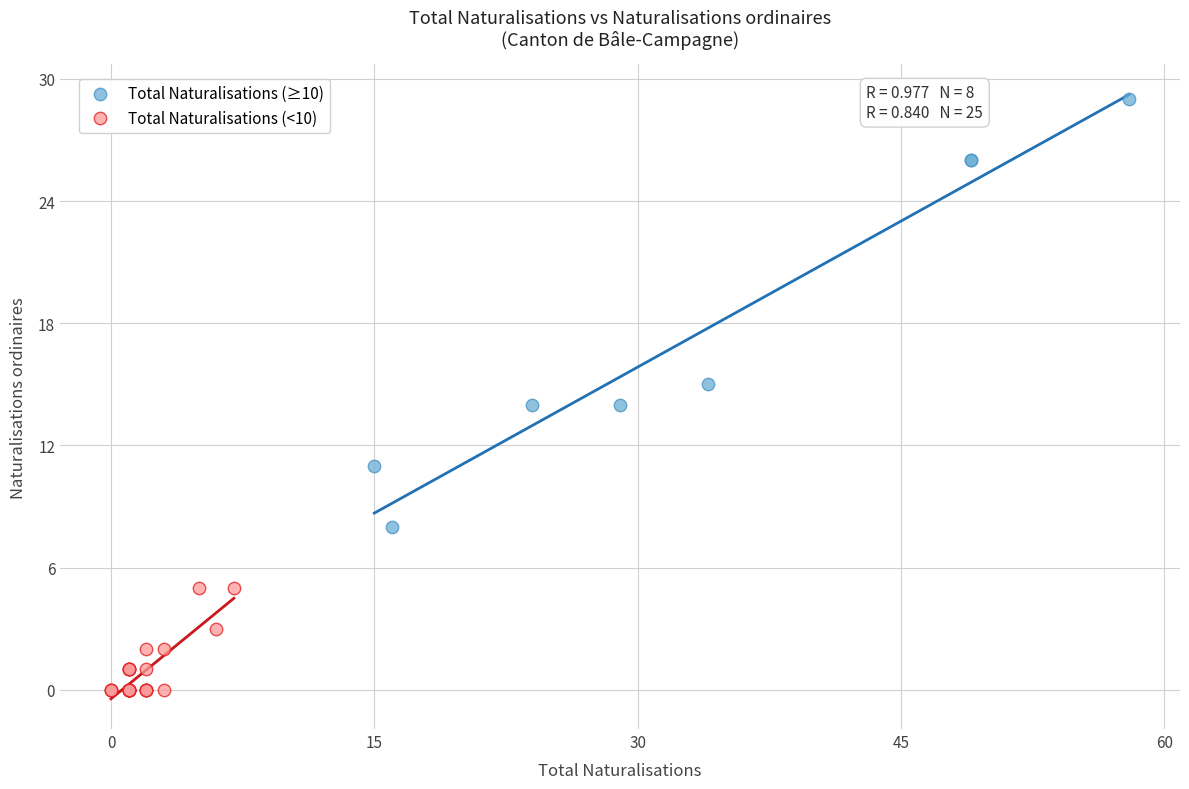

Which series contains the lowest Y value?

Total Naturalisations (<10)